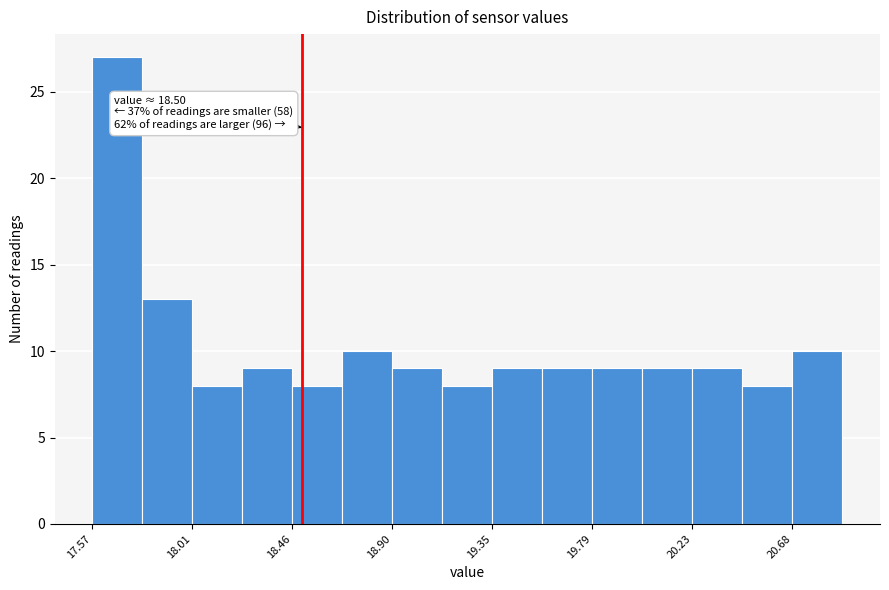

Over which range of the x-axis is the bar tallest?

17.55 to 17.80